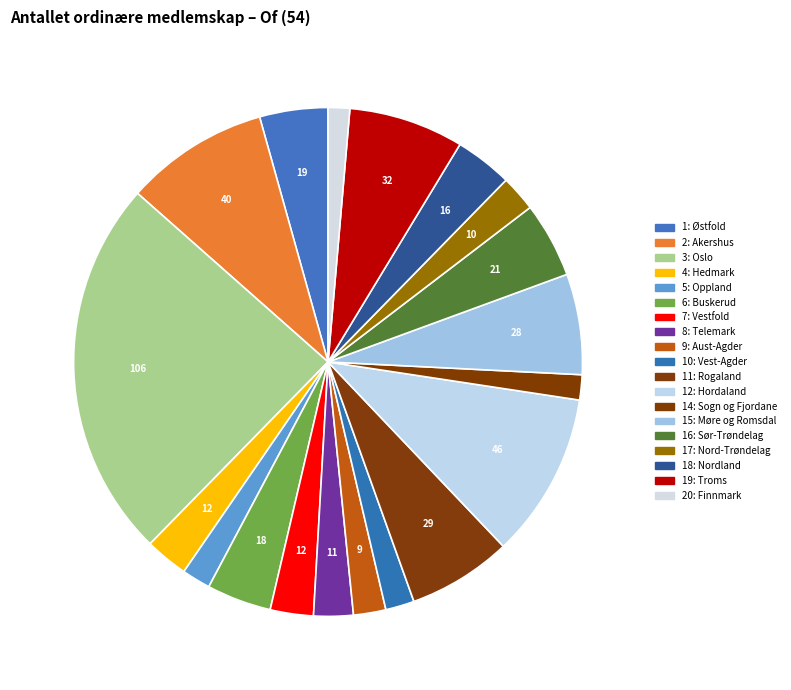

How many segments does this pie chart have?

19